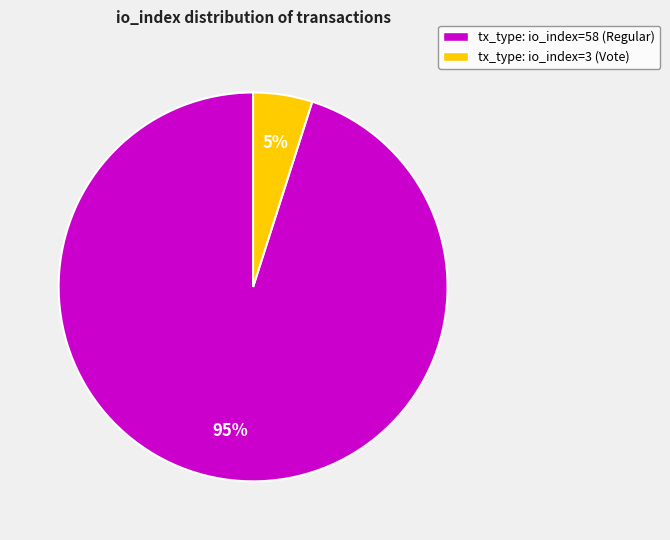

Is the sum of tx_type: io_index=3 (Vote) and tx_type: io_index=58 (Regular) greater than half?

Yes